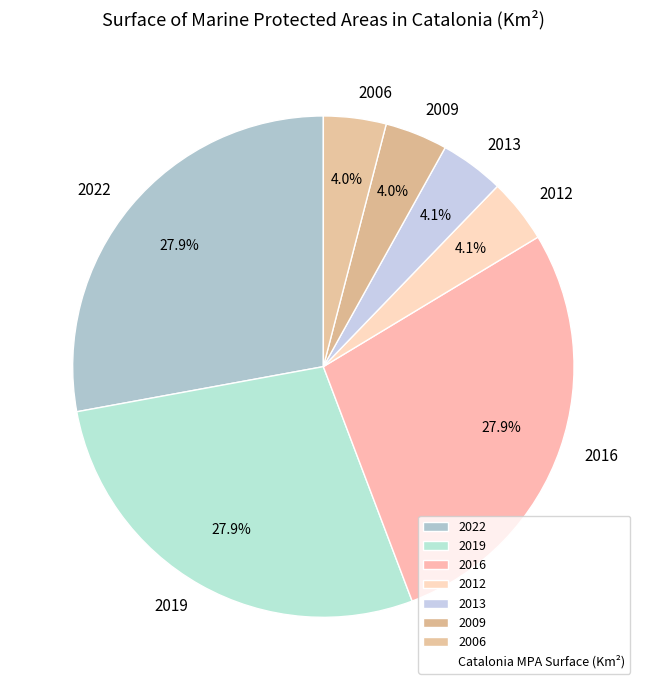

What is the ratio of the value at 2013 to the value at 2012?

1.0